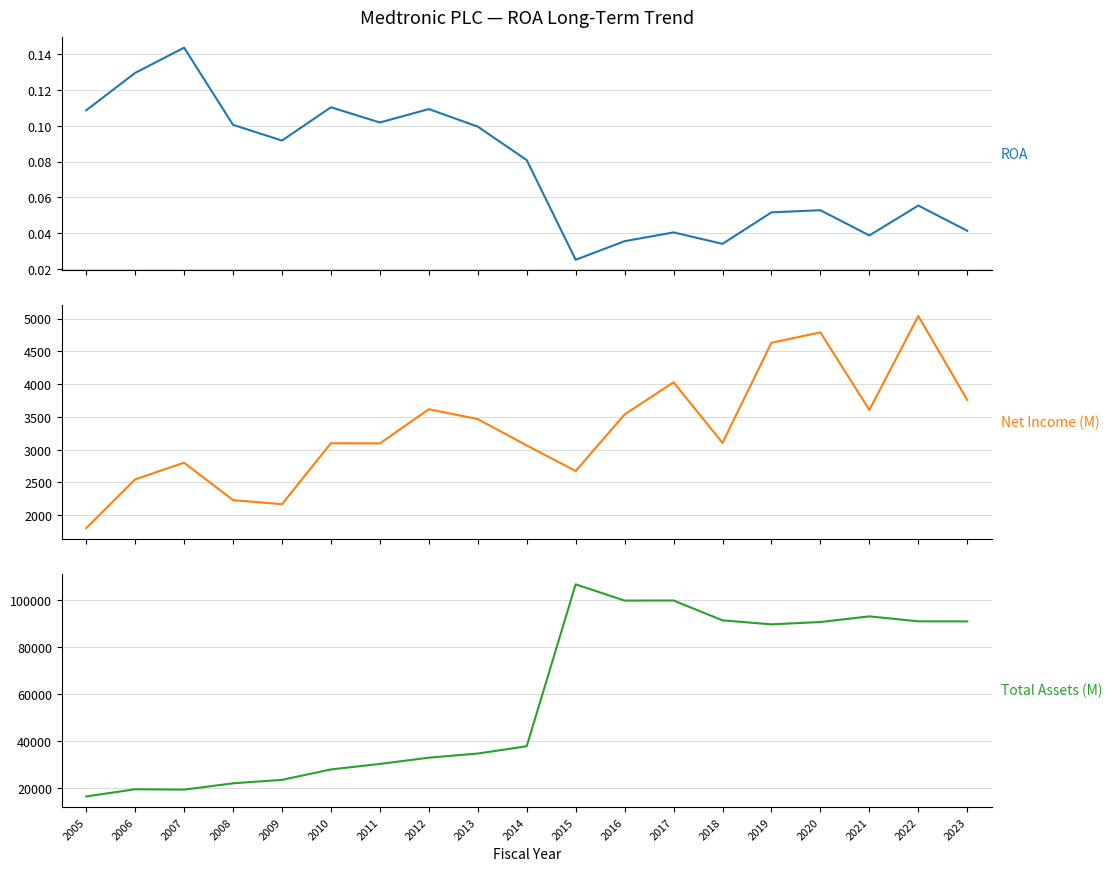

At which category is the sum across all series the highest?

2015